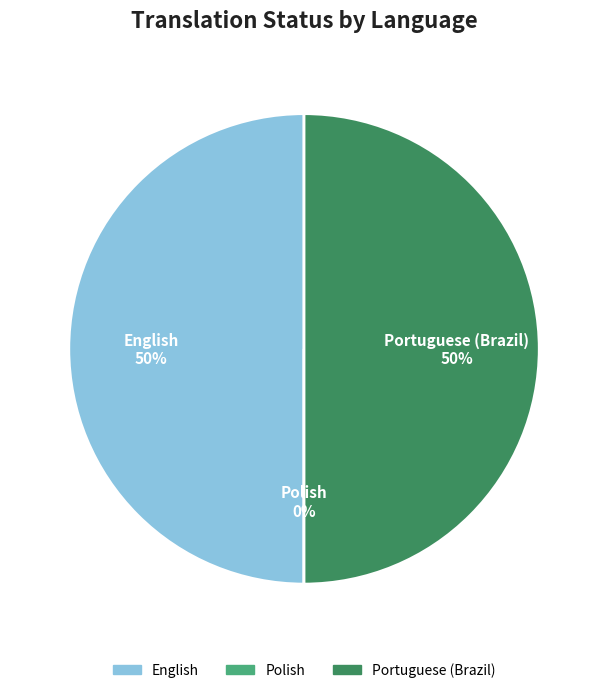

Is there any slice that represents more than half of the pie?

No